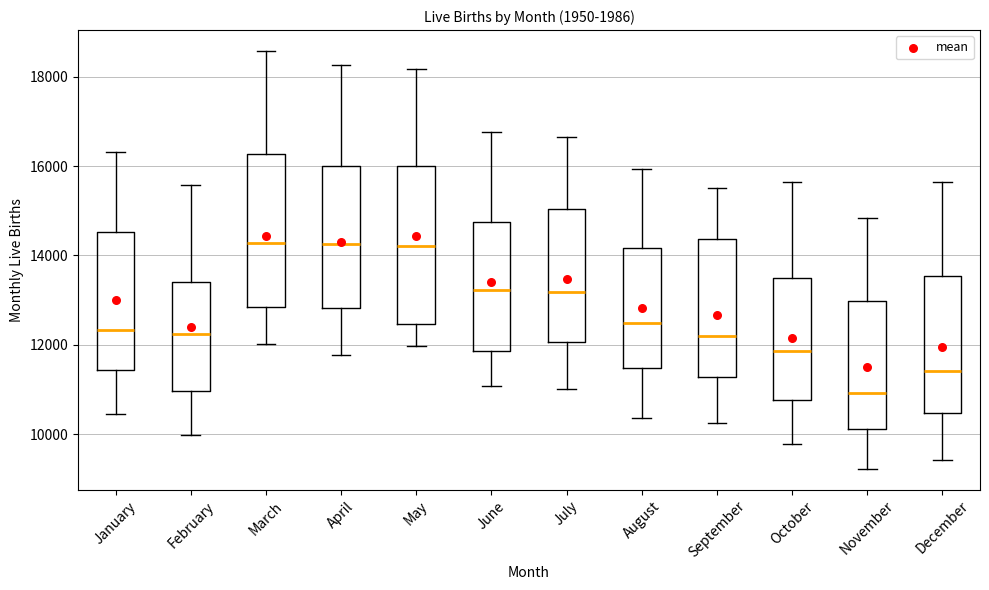

Which box's median line is the lowest?

November